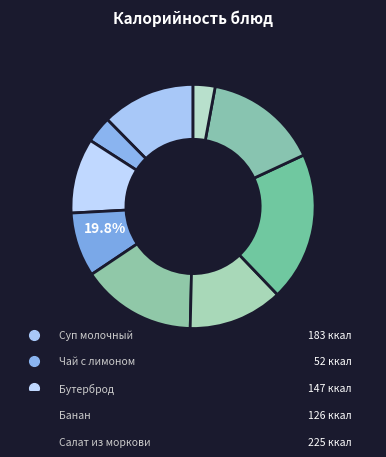

Is it true that Щи из капусты is 1% of the pie?

False